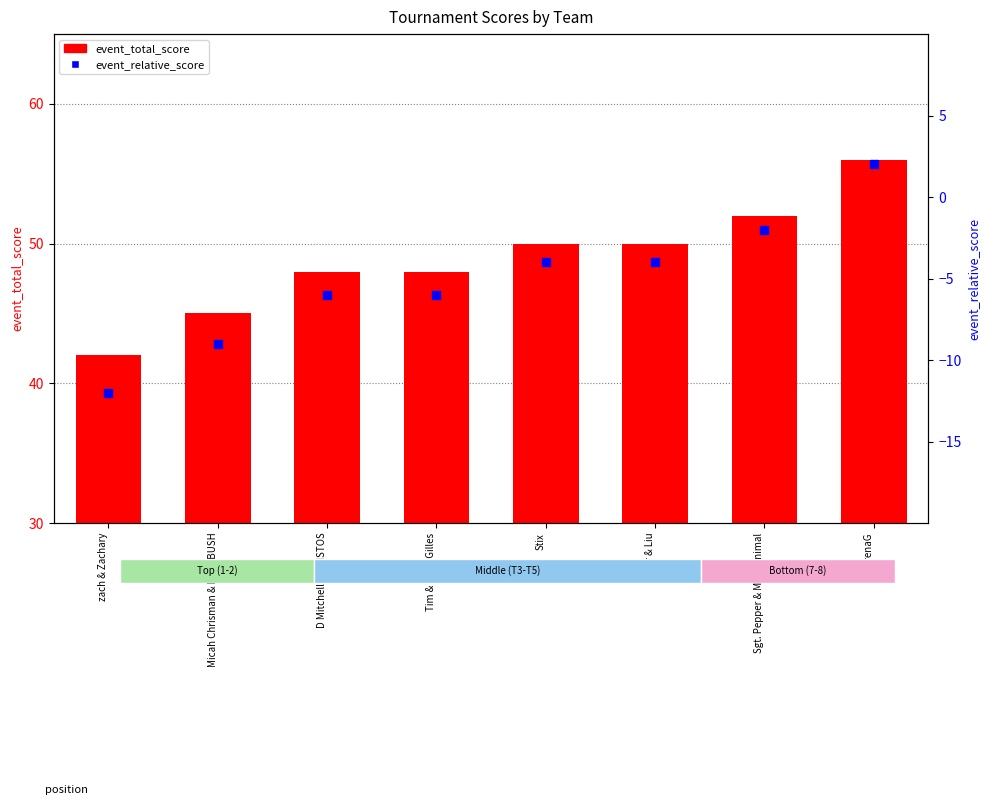

What are all the series names shown in the legend?

event_total_score, event_relative_score